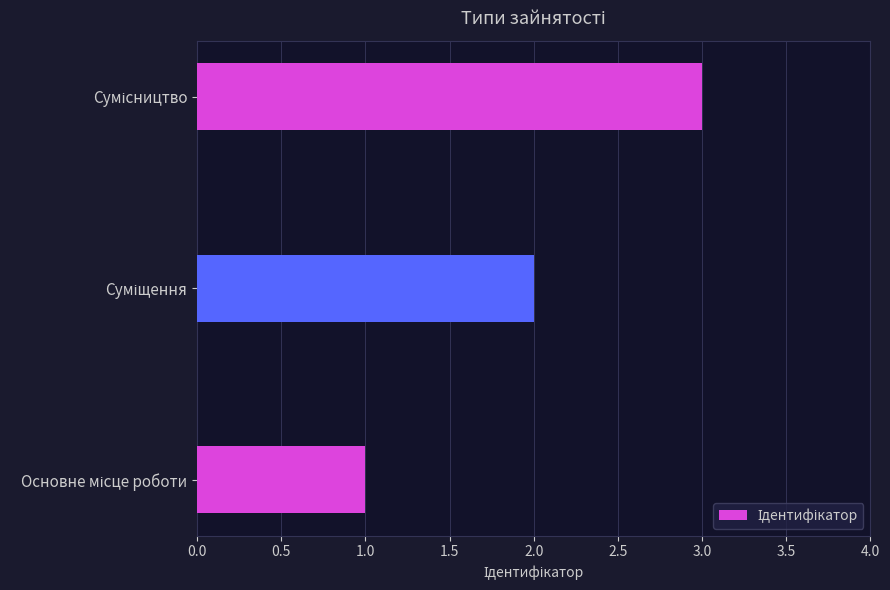

What is the greatest value displayed?

3